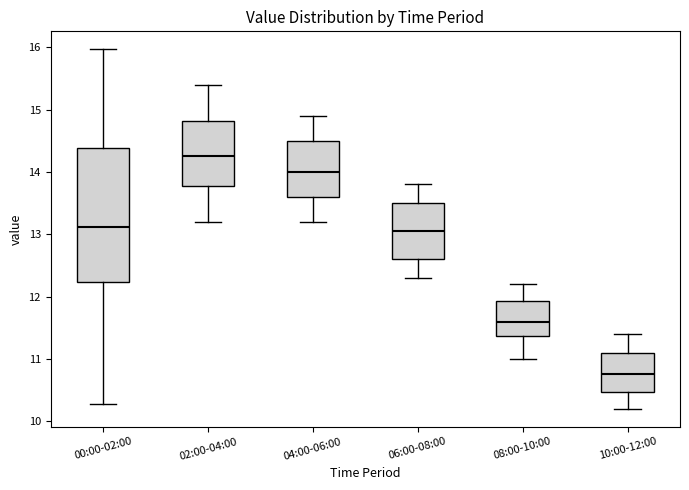

Reading left to right, read every box against the y-axis: the position of its median line, the range the box covers, and the ends of its whiskers. The values are not printed on the chart, so give them approximately, as read against the axis.

00:00-02:00: median 13.1, box 12.2 to 14.4, whiskers 10.3 to 16.0
02:00-04:00: median 14.3, box 13.8 to 14.8, whiskers 13.2 to 15.4
04:00-06:00: median 14.0, box 13.6 to 14.5, whiskers 13.2 to 14.9
06:00-08:00: median 13.1, box 12.6 to 13.5, whiskers 12.3 to 13.8
08:00-10:00: median 11.6, box 11.4 to 11.9, whiskers 11.0 to 12.2
10:00-12:00: median 10.8, box 10.5 to 11.1, whiskers 10.2 to 11.4